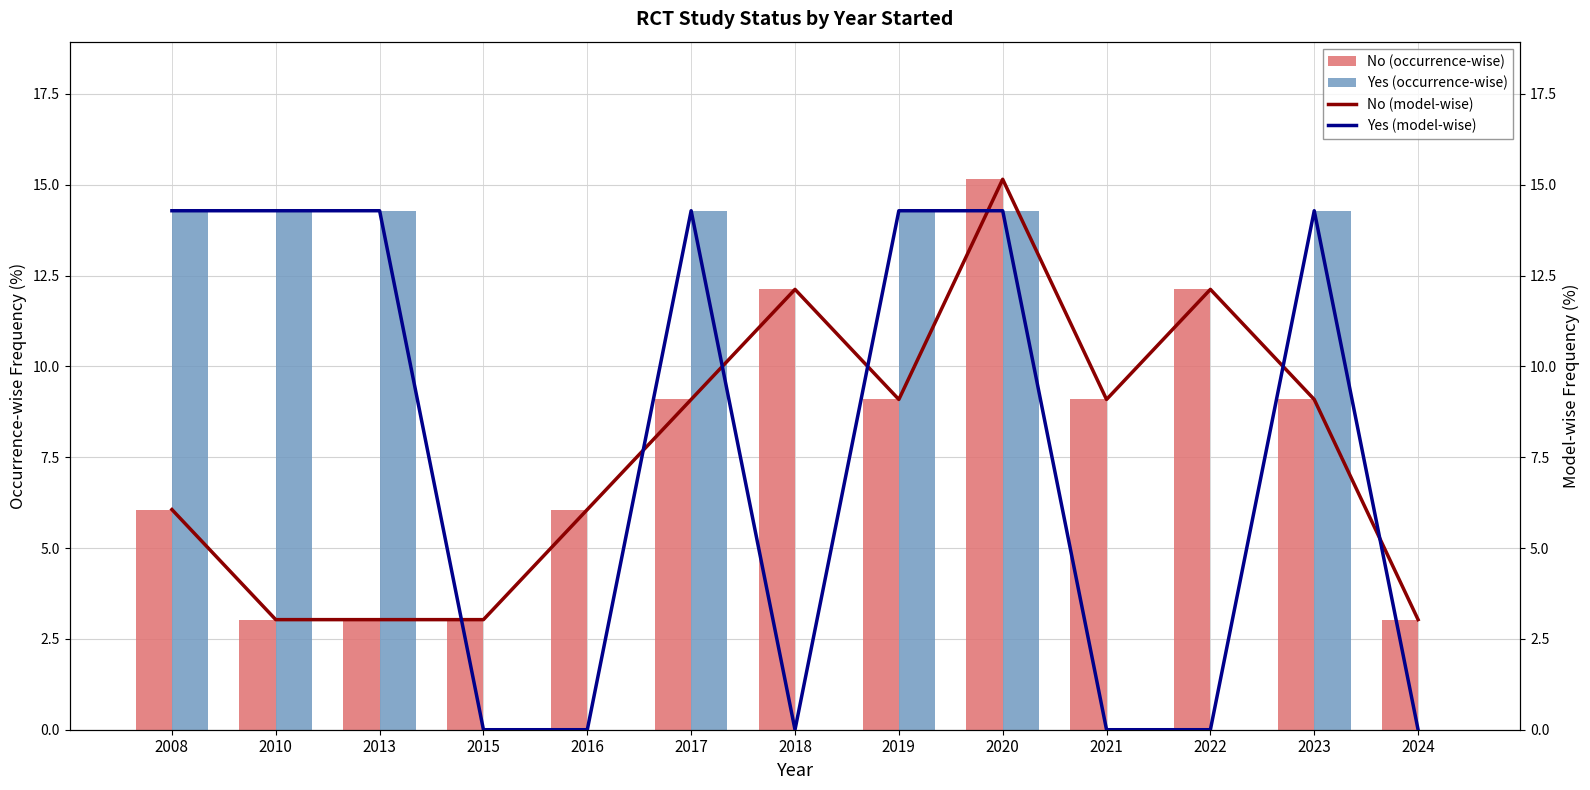

True or false: Yes (occurrence-wise) has a value of 7.4 at 2016.

False